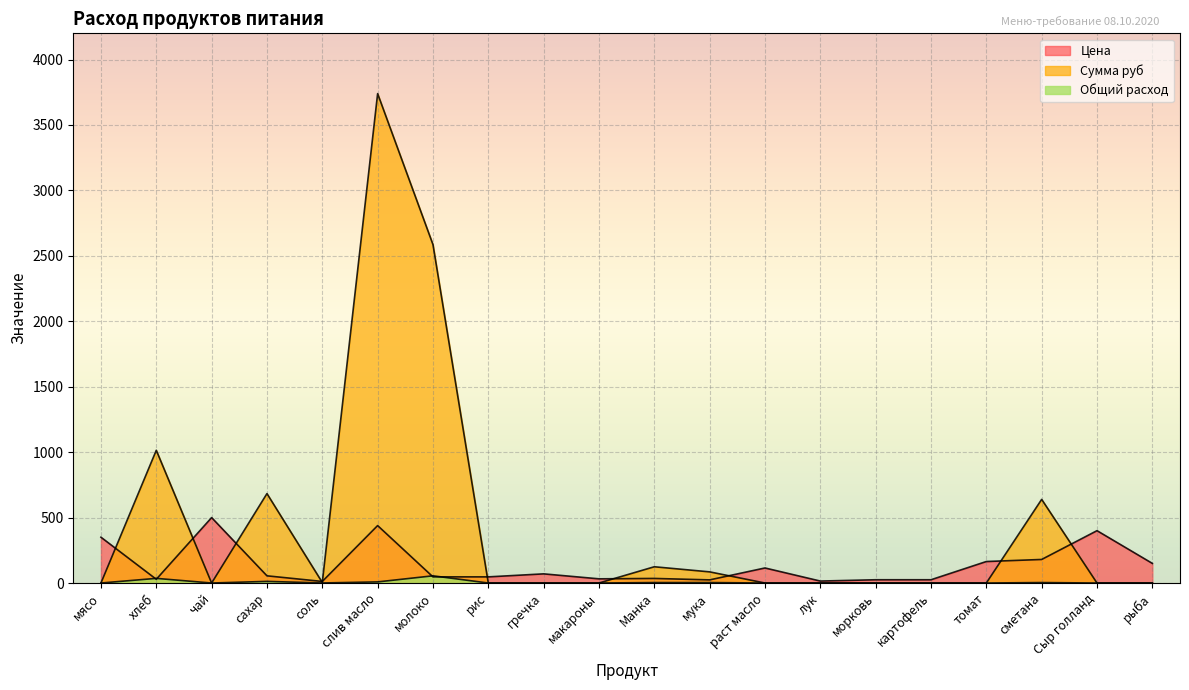

Which series changed the most between соль and Манка?

Сумма руб